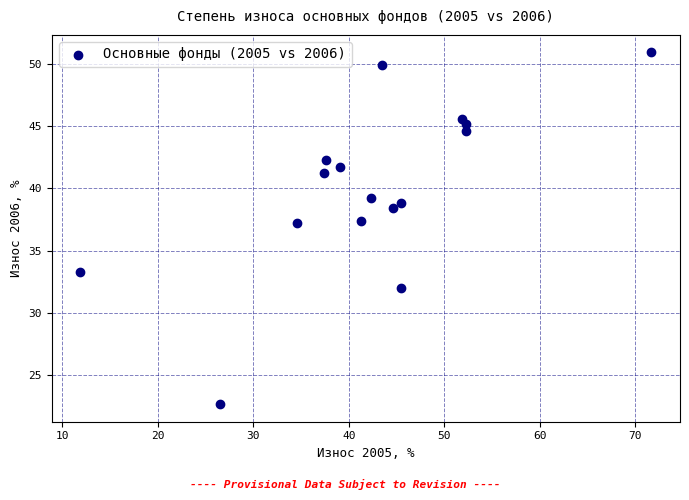

What is the range of Y values (max minus min)?

28.2